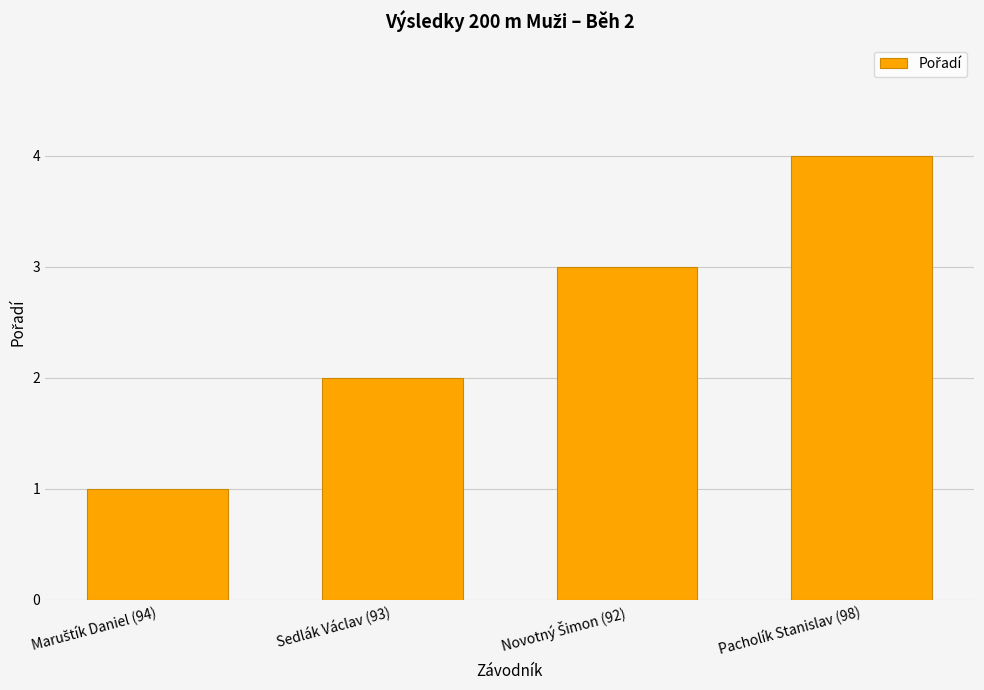

What is the difference between the maximum and minimum values?

3